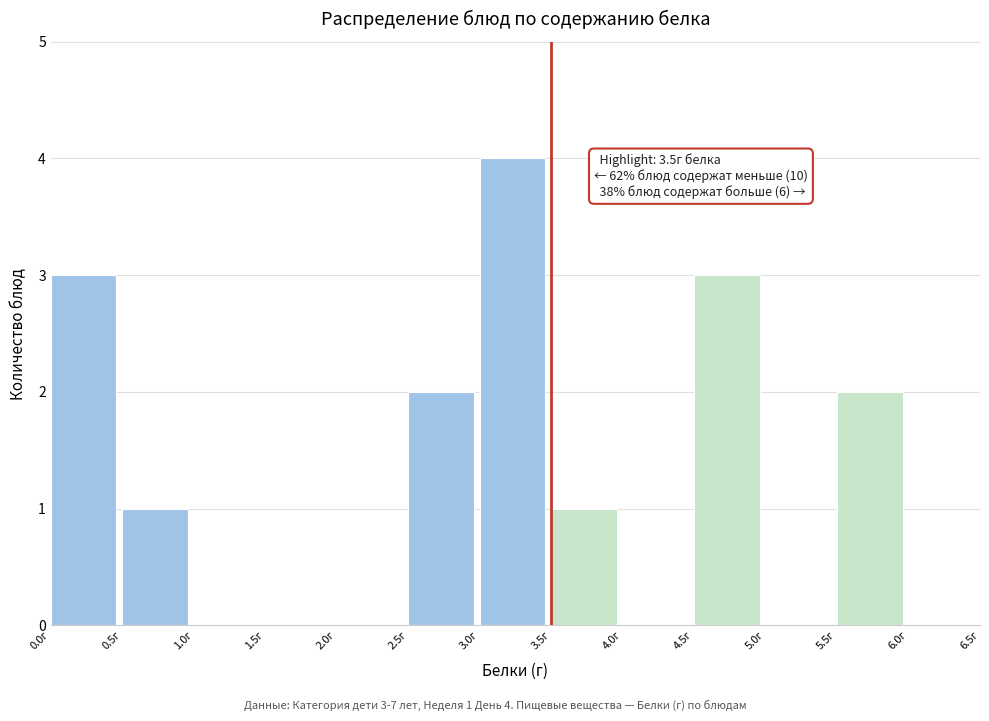

Over which range of the x-axis is the bar tallest?

3.0 to 3.5